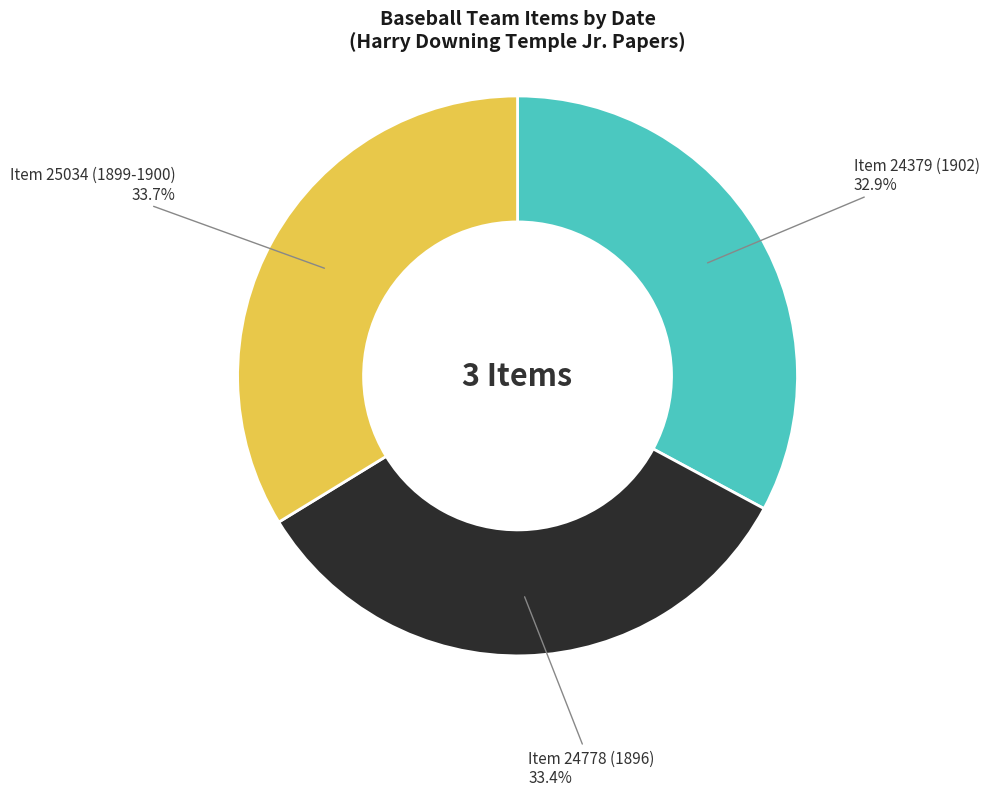

To the nearest percent, what is the difference between the Item 24379 (1902) and Item 25034 (1899-1900) slice percentages?

1%